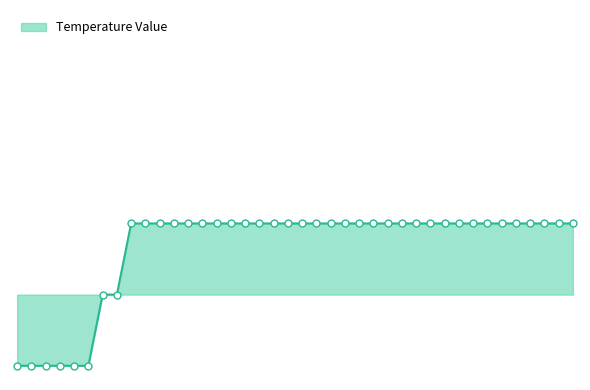

Is this an area chart (filled region under the line)?

Yes